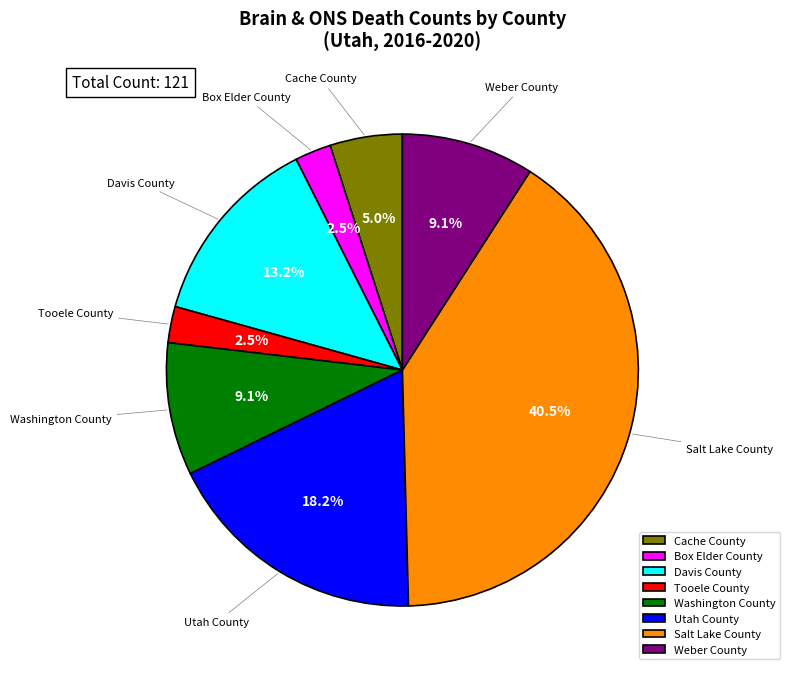

Between Salt Lake County and Washington County, which is larger?

Salt Lake County